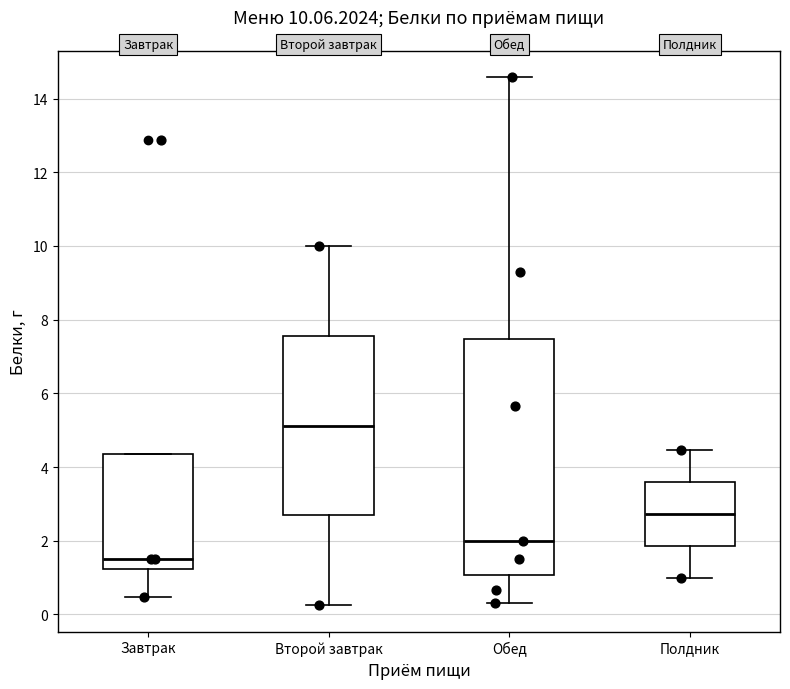

Comparing the boxes themselves (not the whiskers), which one is the tallest?

Обед